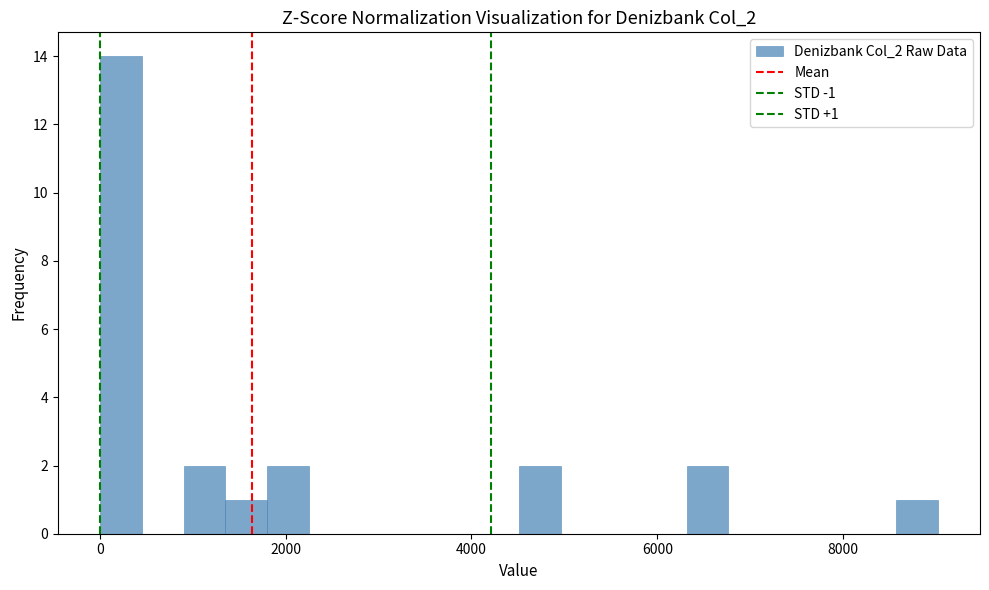

Around what value on the x-axis is the tallest bar? Give the approximate position of its centre, as read against the axis.

200